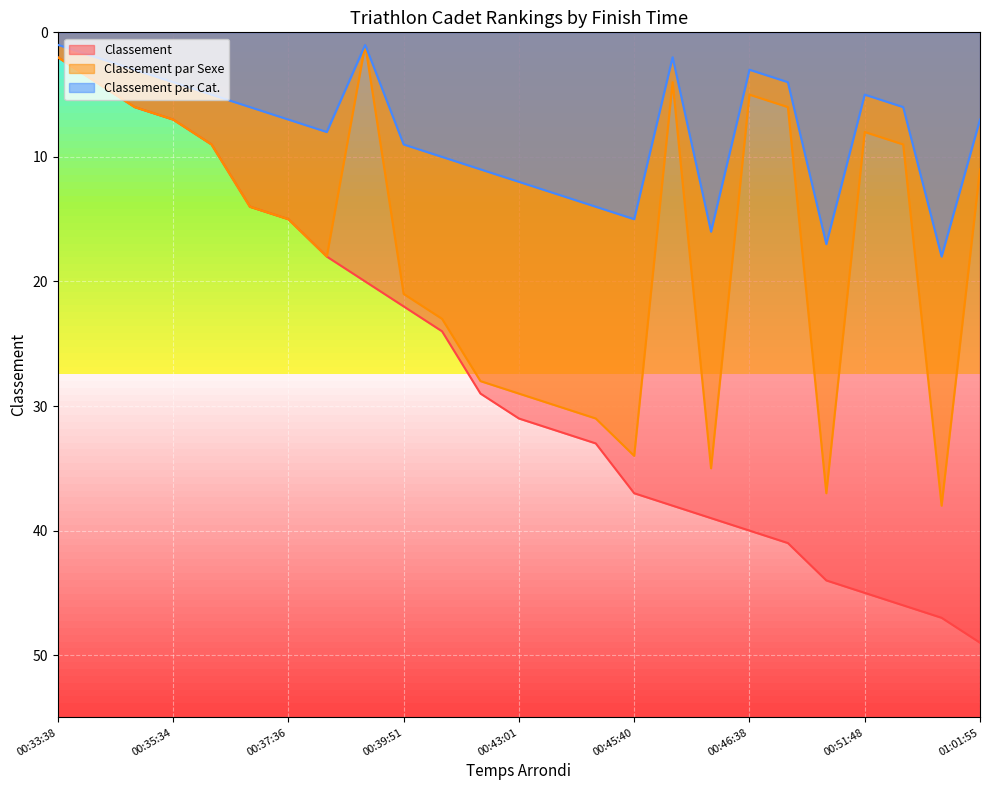

At which label is Classement par Sexe closest to 19?

00:38:30